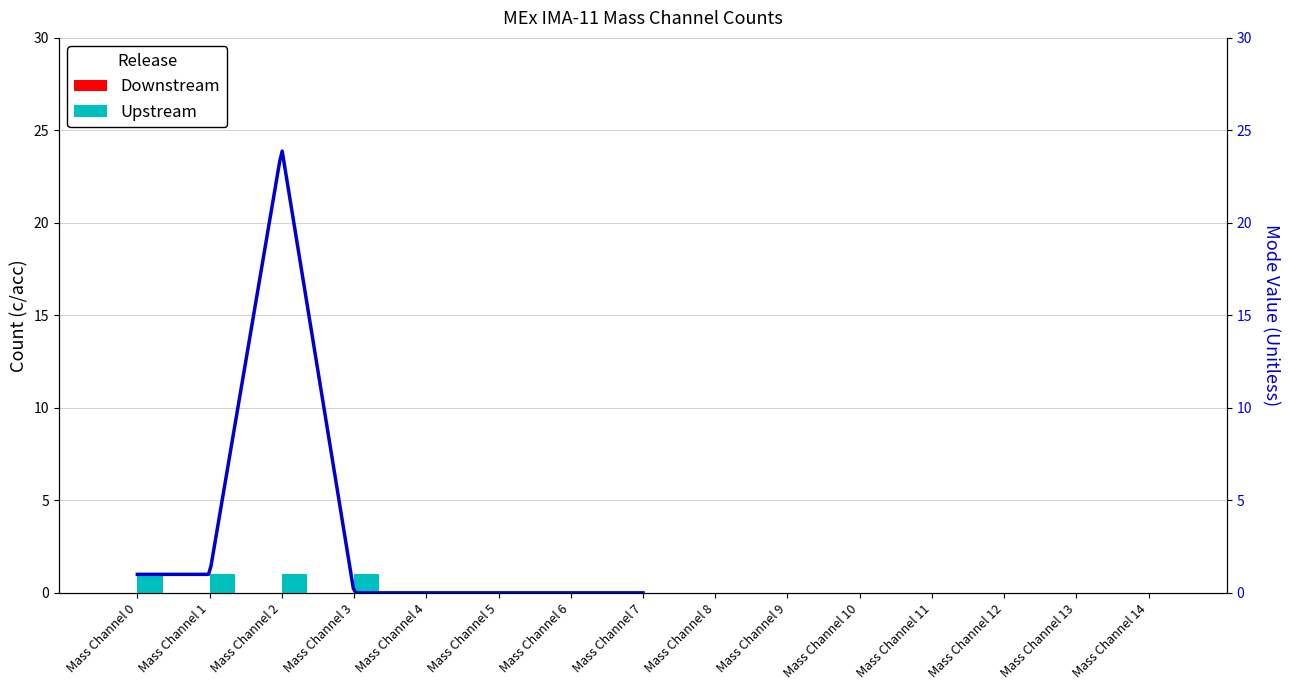

Reading right to left, transcribe all the data shown in this chart.

Downstream: 0	0	0	0	0	0	0	0	0	0	0	0	0	0	0
Upstream: 0	0	0	0	0	0	0	0	0	0	0	1	1	1	1